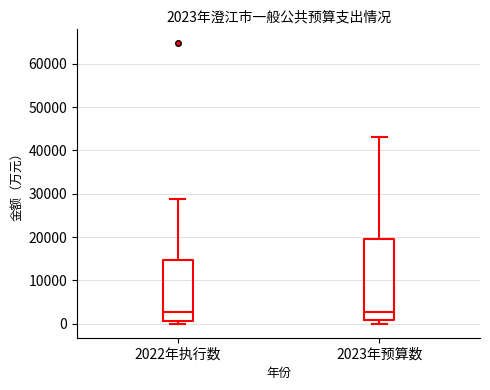

Which box is the tallest, from its lower edge to its upper edge?

2023年预算数